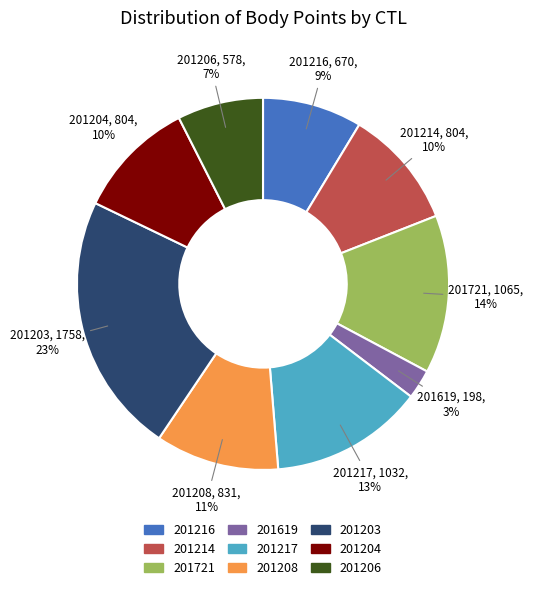

What percentage is the 201721 slice, to the nearest percent?

14%